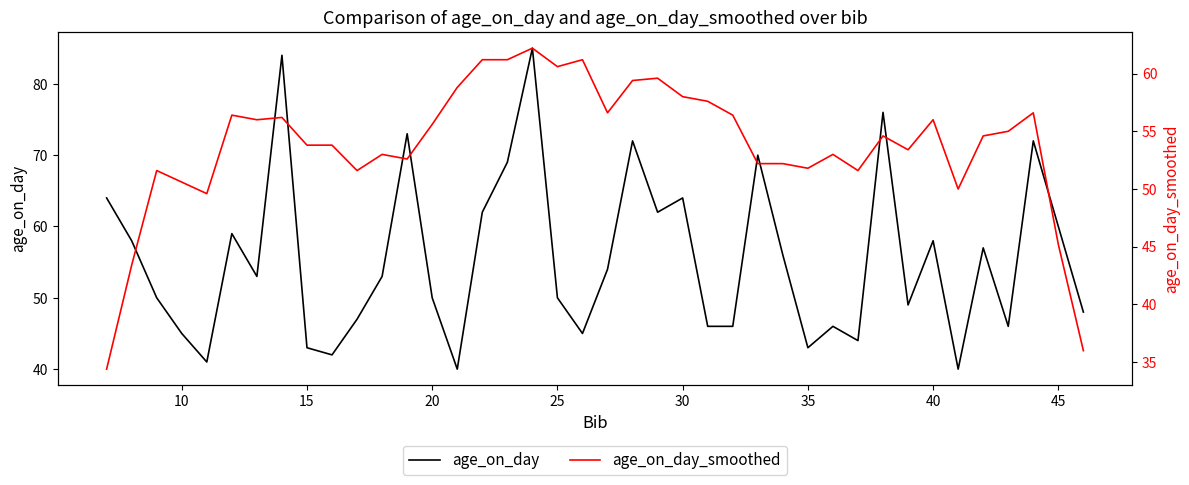

How many data points in age_on_day are less than 53?

19